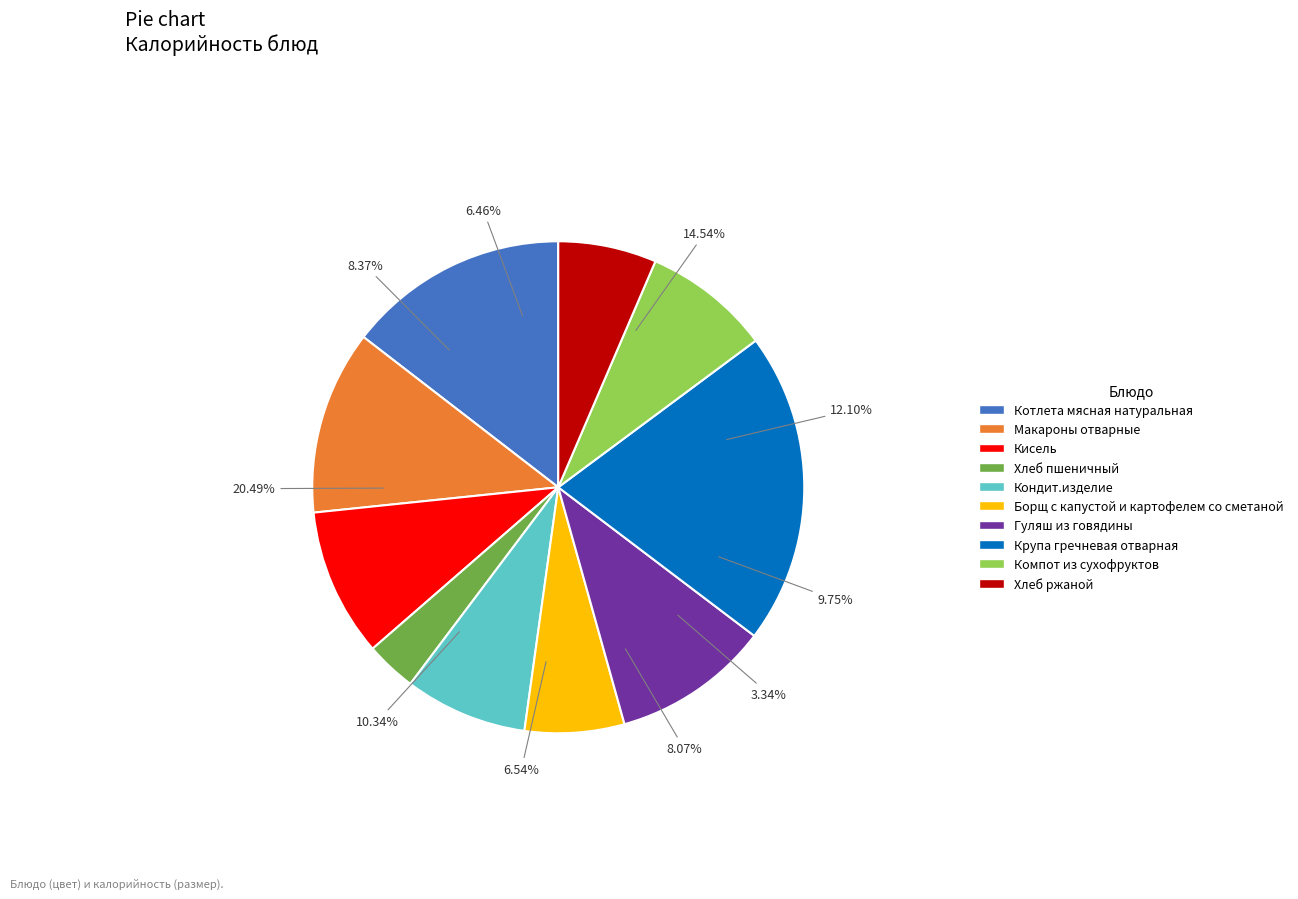

Is Макароны отварные the majority of the pie?

No